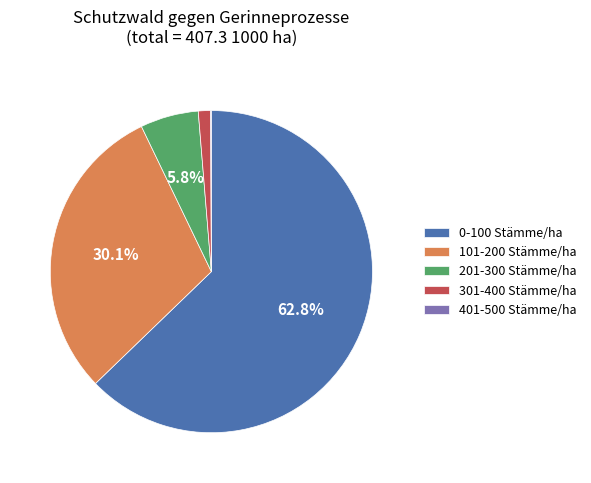

What portion of the pie excludes 201-300 Stämme/ha?

94.2%